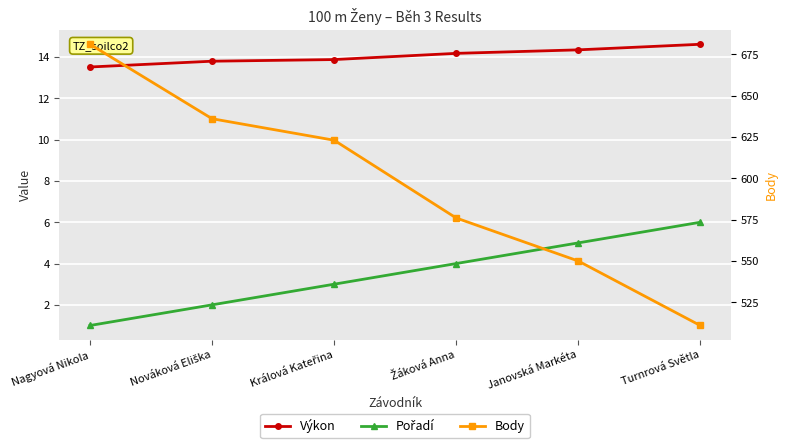

True or false: Body has more than 2 points higher than both neighbors.

False